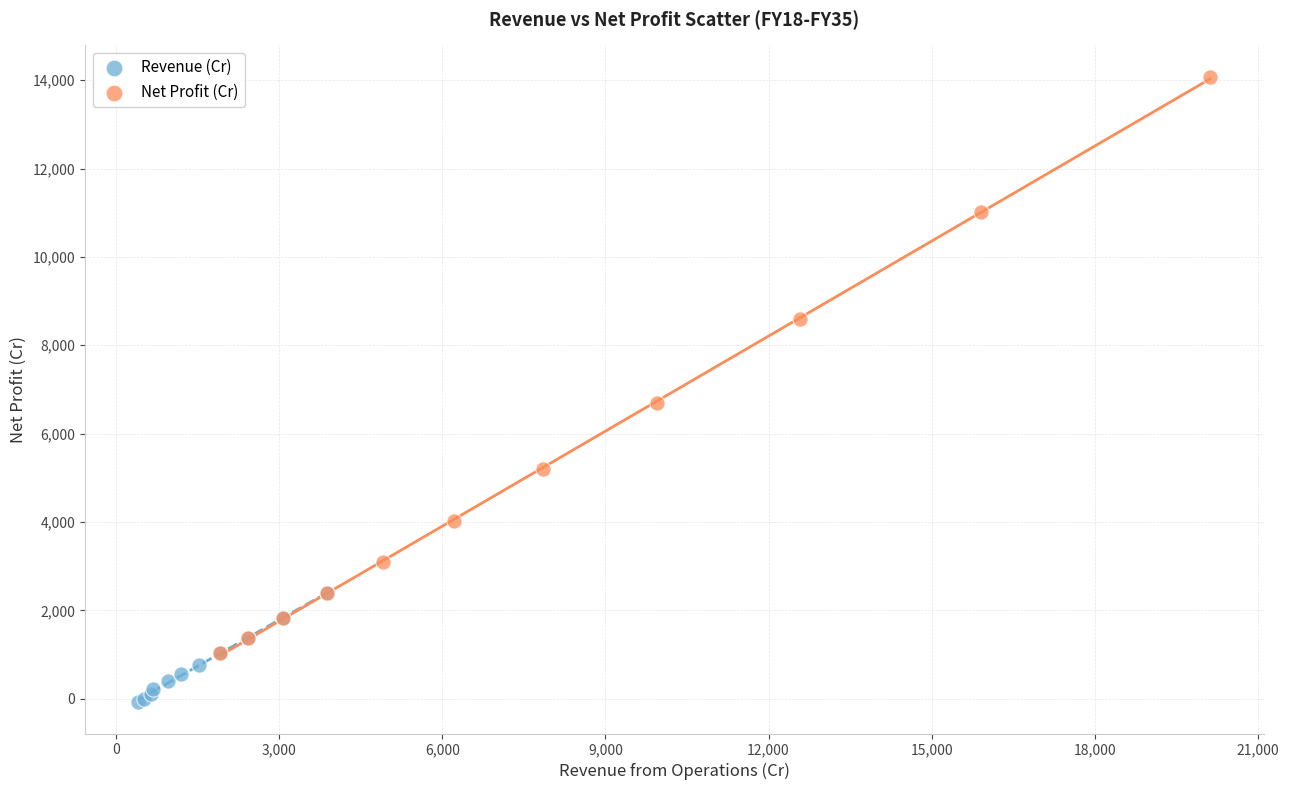

Which series contains the lowest Y value?

Revenue (Cr)